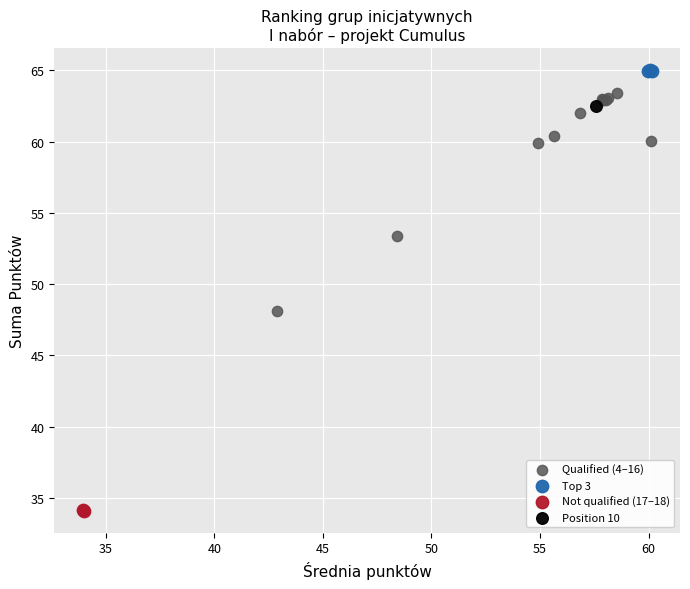

What are all the series names shown in the legend?

Qualified (4–16), Top 3, Not qualified (17–18), Position 10